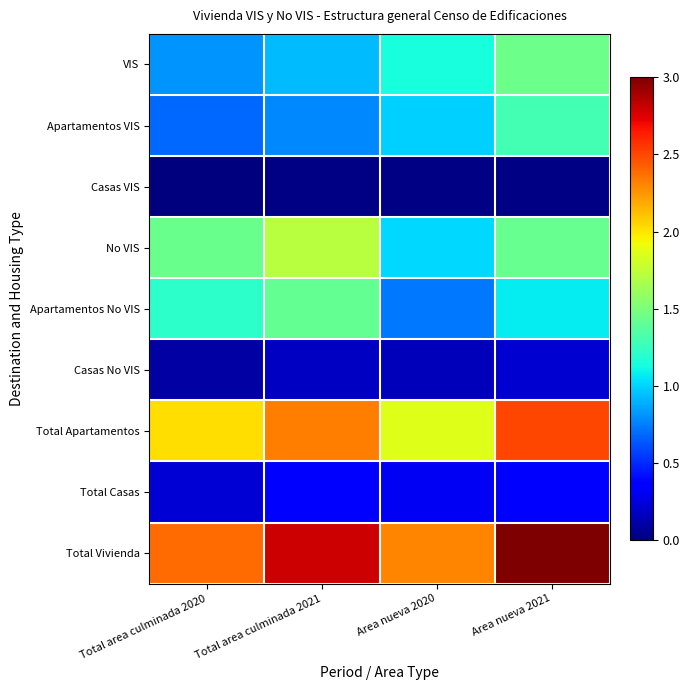

Reading left to right, extract all data points from this chart.

VIS: Total area culminada 2020=0.8	Total area culminada 2021=0.9	Area nueva 2020=1.1	Area nueva 2021=1.4
Apartamentos VIS: Total area culminada 2020=0.7	Total area culminada 2021=0.8	Area nueva 2020=1.0	Area nueva 2021=1.3
Casas VIS: Total area culminada 2020=0.0	Total area culminada 2021=0.0	Area nueva 2020=0.0	Area nueva 2021=0.0
No VIS: Total area culminada 2020=1.4	Total area culminada 2021=1.7	Area nueva 2020=1.0	Area nueva 2021=1.4
Apartamentos No VIS: Total area culminada 2020=1.2	Total area culminada 2021=1.4	Area nueva 2020=0.7	Area nueva 2021=1.1
Casas No VIS: Total area culminada 2020=0.1	Total area culminada 2021=0.2	Area nueva 2020=0.2	Area nueva 2021=0.2
Total Apartamentos: Total area culminada 2020=2.0	Total area culminada 2021=2.3	Area nueva 2020=1.9	Area nueva 2021=2.5
Total Casas: Total area culminada 2020=0.2	Total area culminada 2021=0.3	Area nueva 2020=0.3	Area nueva 2021=0.4
Total Vivienda: Total area culminada 2020=2.4	Total area culminada 2021=2.8	Area nueva 2020=2.3	Area nueva 2021=3.0